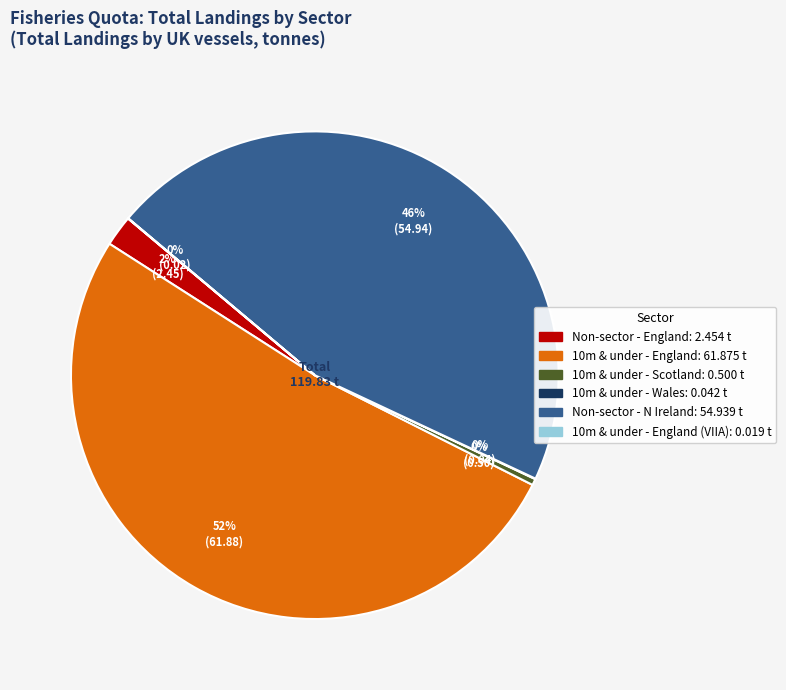

Does any single category account for the majority?

Yes